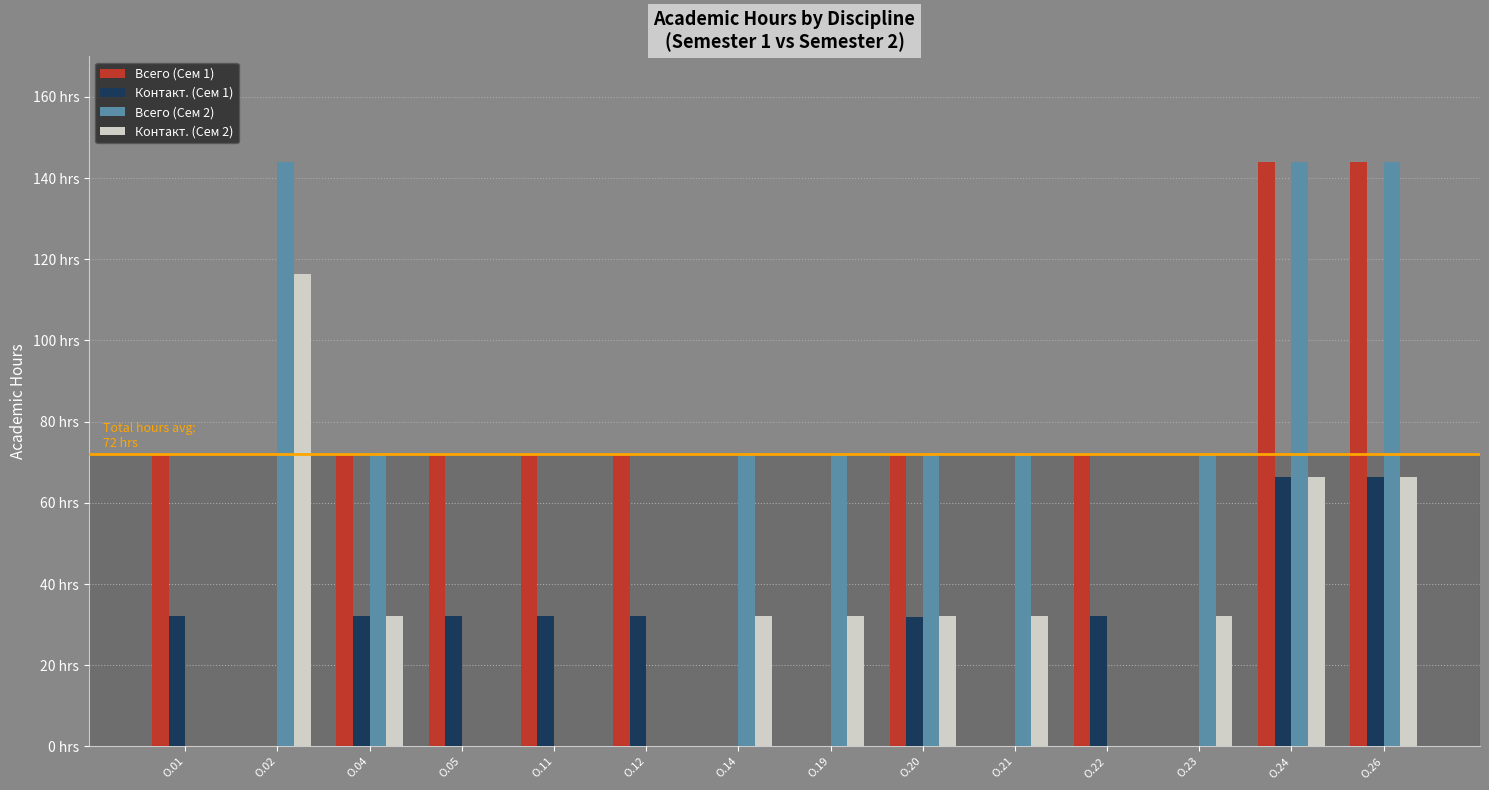

What is the value of the Контакт. (Сем 2) bar at the 7th from the left?

32.2